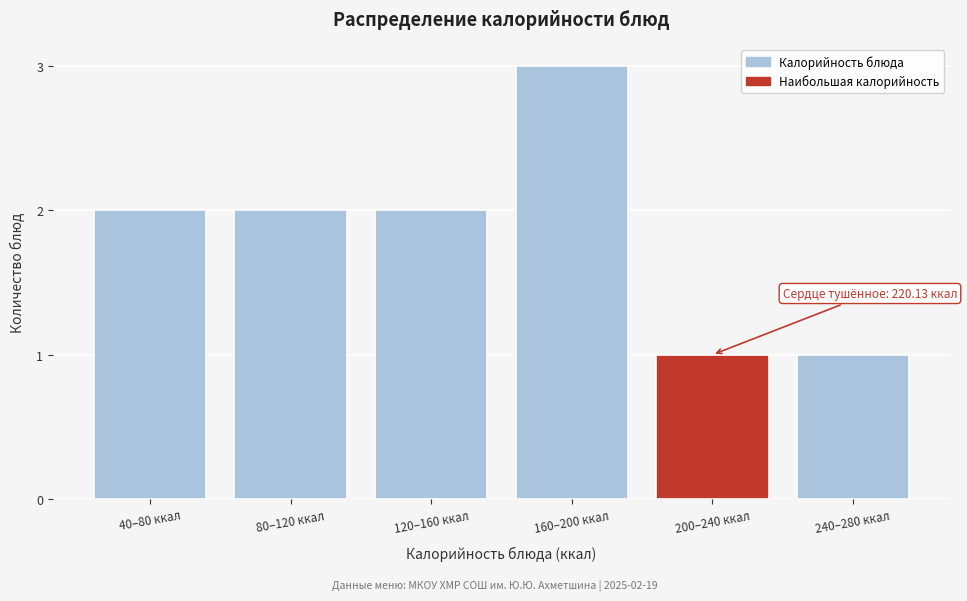

Reading left to right, transcribe all the data shown in this chart.

40–80 ккал=2	80–120 ккал=2	120–160 ккал=2	160–200 ккал=3	200–240 ккал=1	240–280 ккал=1